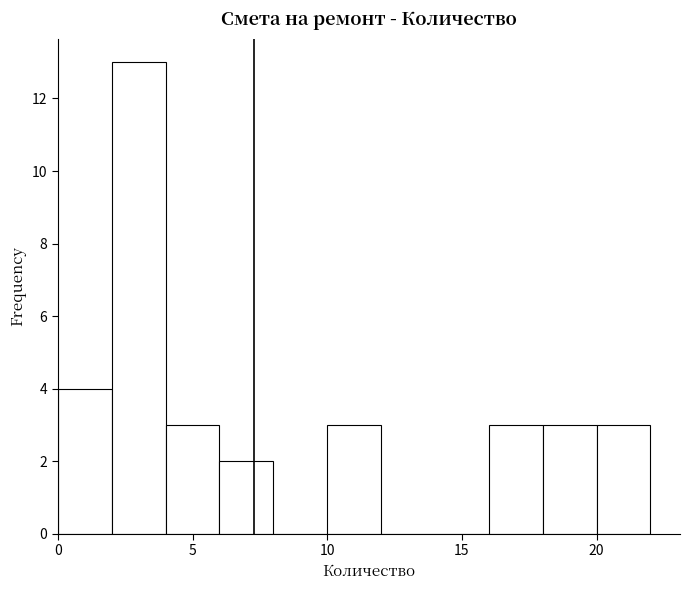

Which range on the x-axis has the tallest bar?

2 to 4